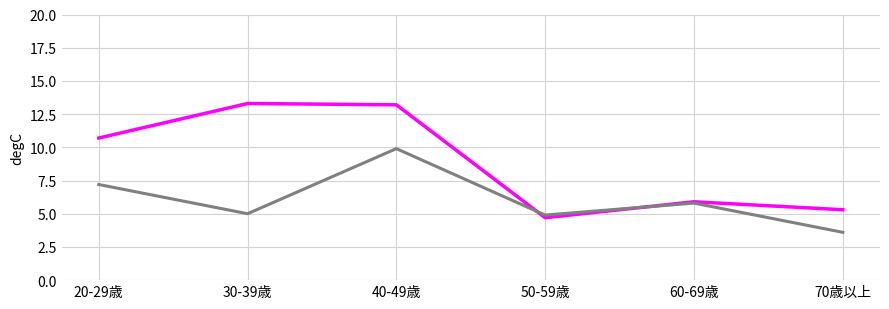

At which category is the sum across all series the highest?

40-49歳